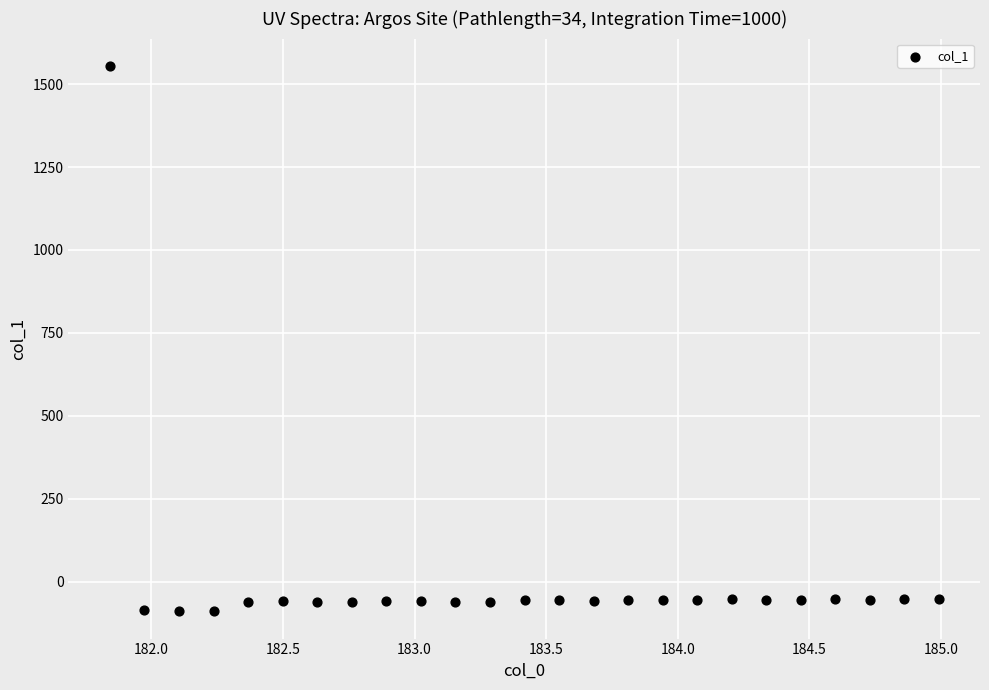

What is the range of Y values (max minus min)?

1645.1